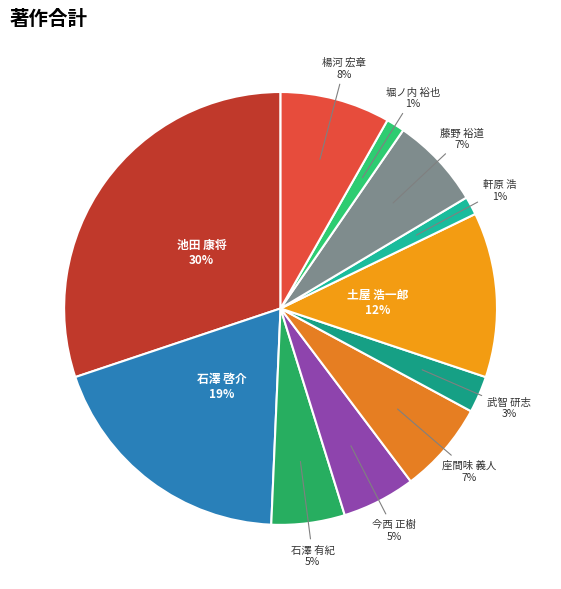

The 藤野 裕道 slice represents 7% of the pie. True or false?

True